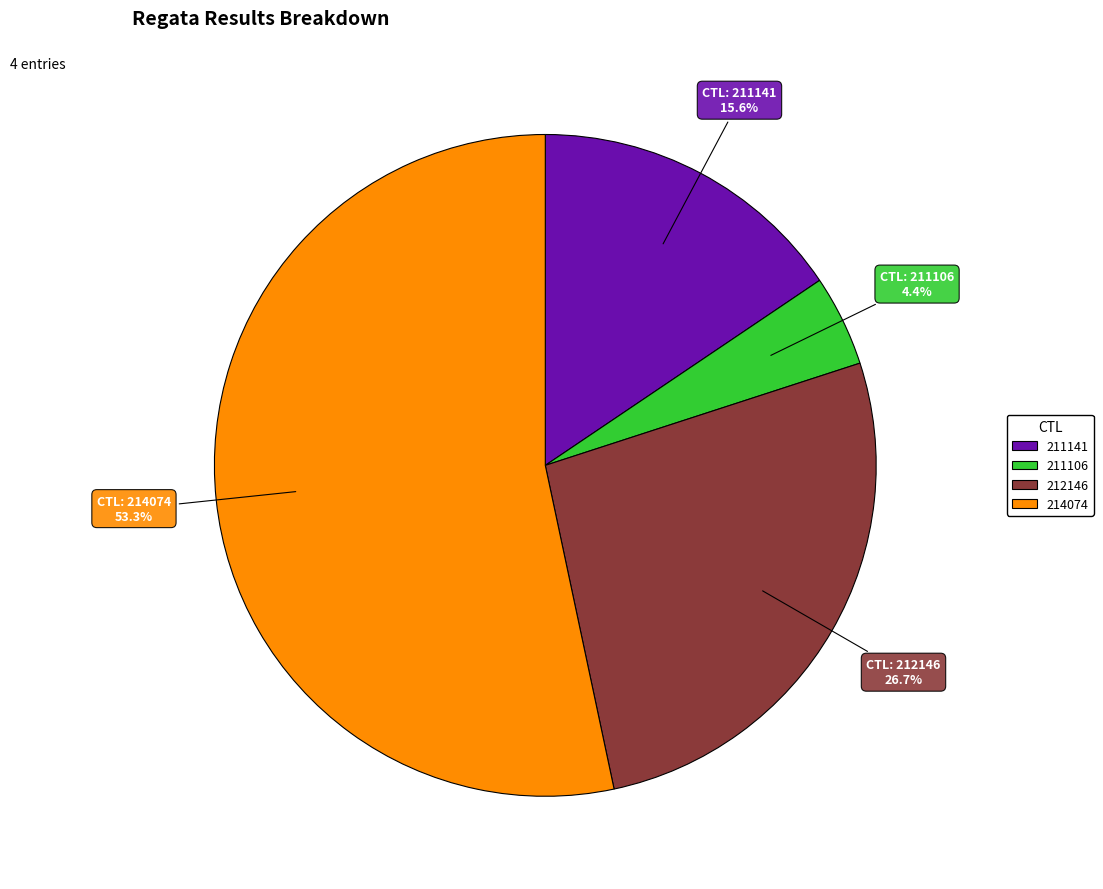

What is the total percentage of 211106 and 212146?

31.1%